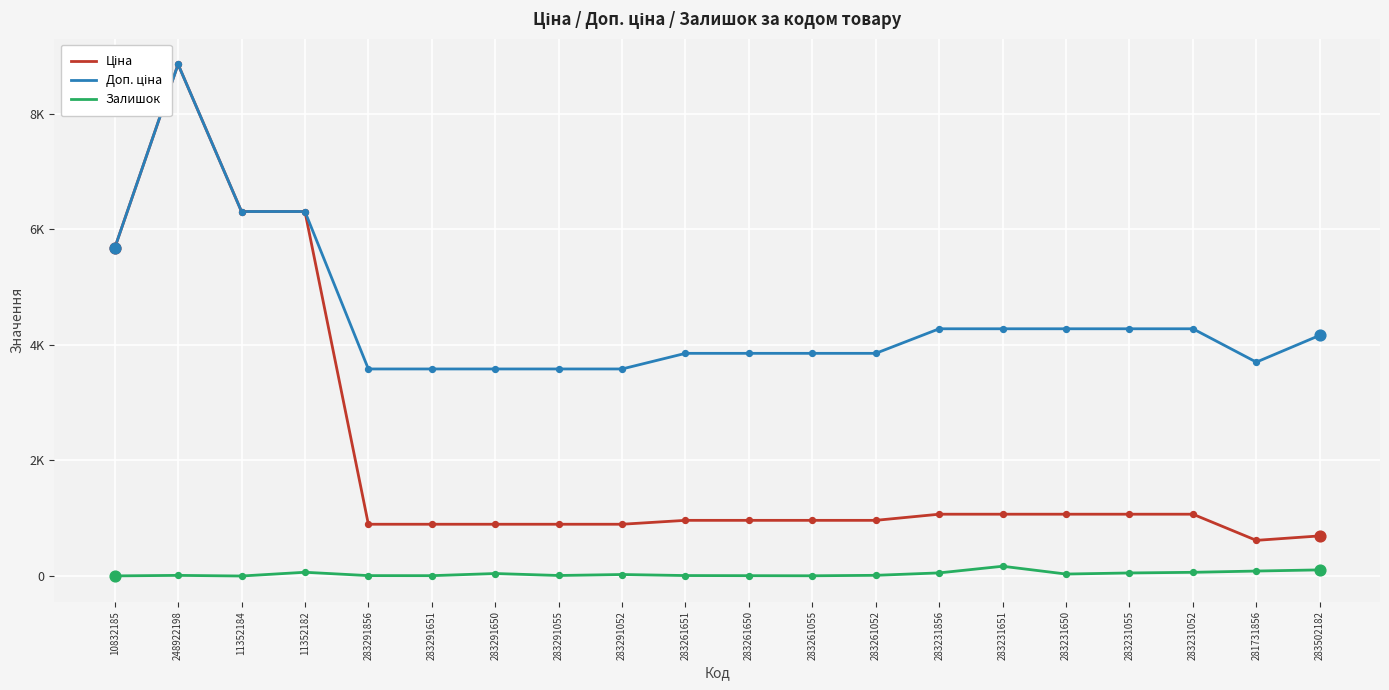

At which category is the sum across all series the highest?

248922198